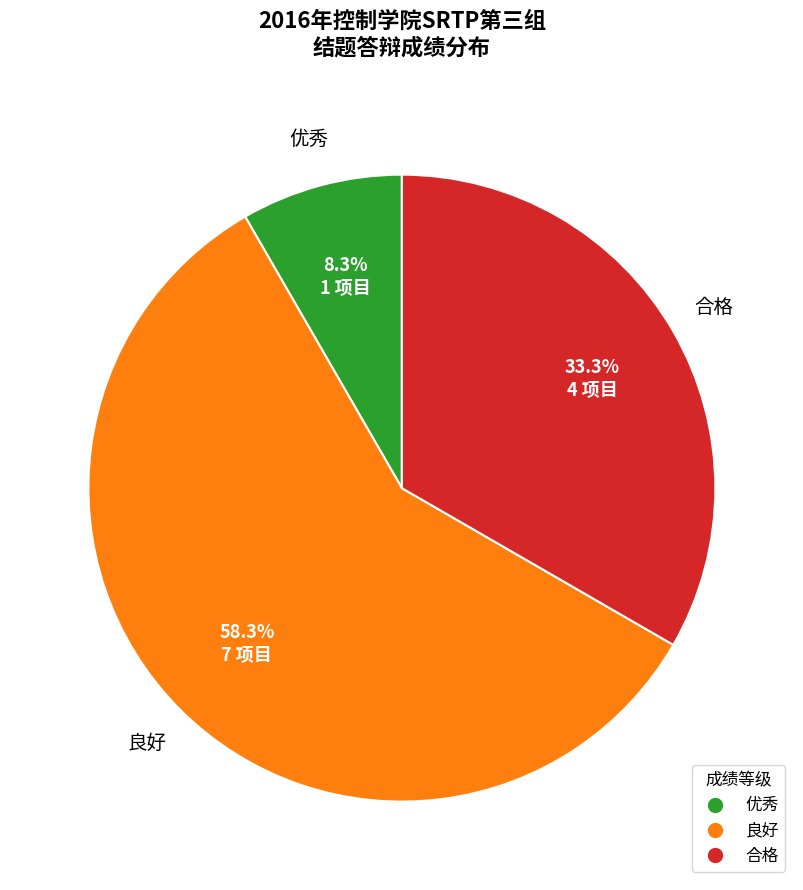

How much of the chart is everything except 合格?

66.7%